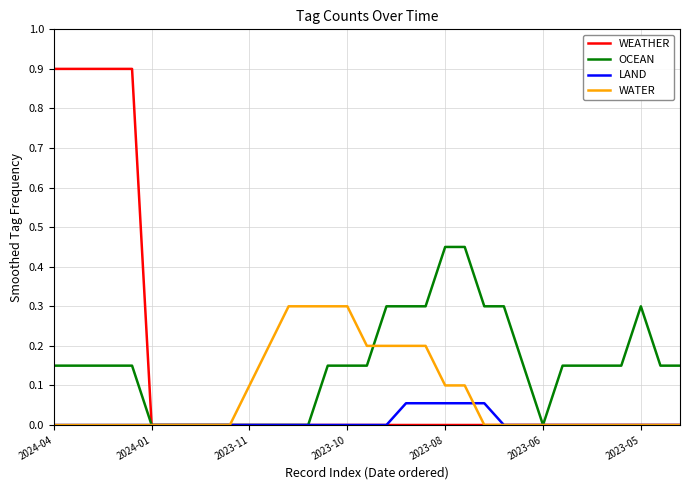

Rank the series by their maximum value, from highest to lowest.

WEATHER, OCEAN, WATER, LAND